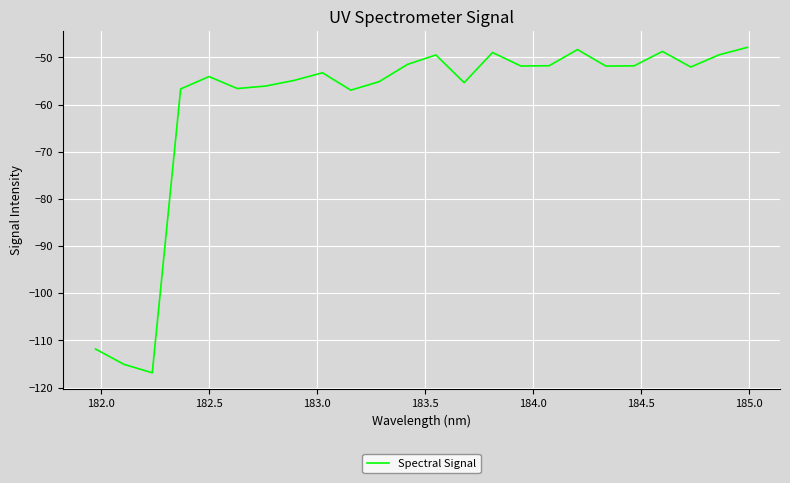

What is the greatest value displayed?

-47.9